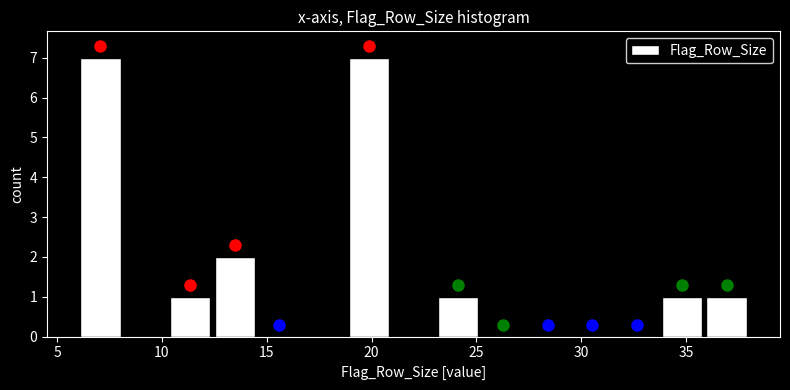

Reading left to right, list every bar in this chart as the range it spans on the x-axis followed by its height. Neither the bar edges nor the heights are printed on the chart, so give them approximately, as read against the axes.

6.0 to 8.0: 7
8.0 to 10.5: 0
10.5 to 12.5: 1
12.5 to 14.5: 2
14.5 to 16.5: 0
16.5 to 19.0: 0
19.0 to 21.0: 7
21.0 to 23.0: 0
23.0 to 25.0: 1
25.0 to 27.5: 0
27.5 to 29.5: 0
29.5 to 31.5: 0
31.5 to 33.5: 0
33.5 to 36.0: 1
36.0 to 38.0: 1